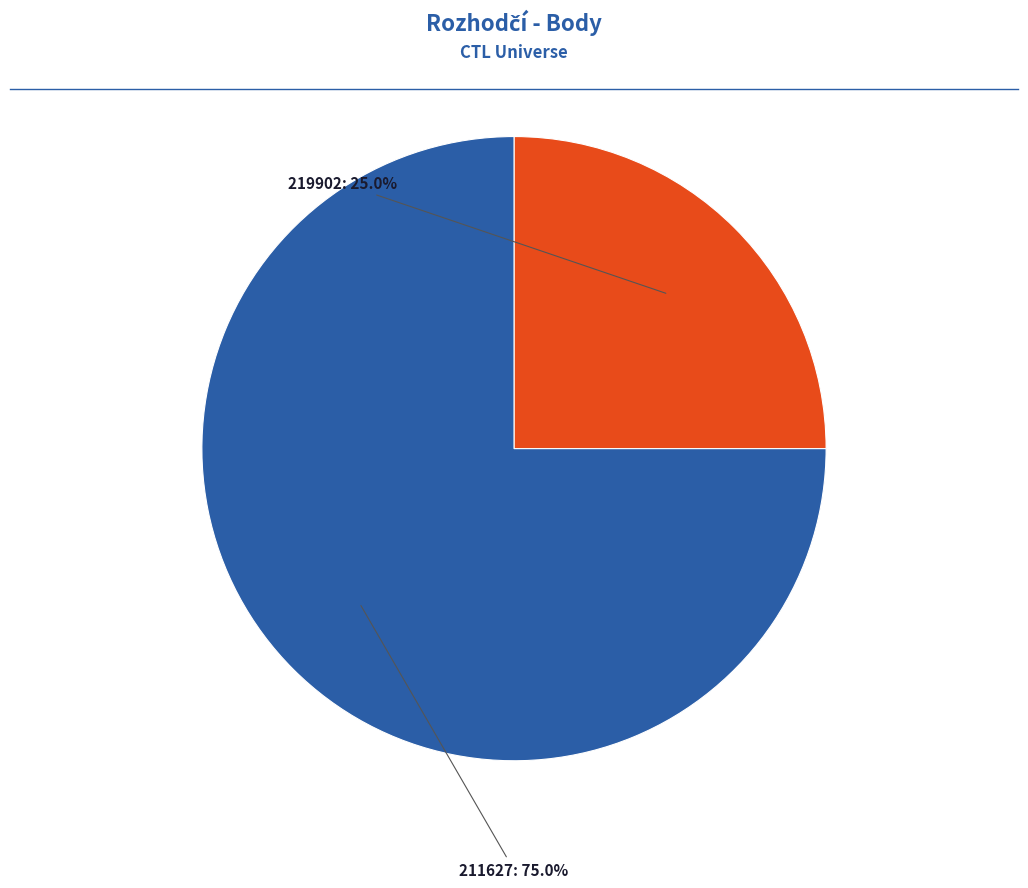

Rank the categories by value from lowest to highest.

219902, 211627